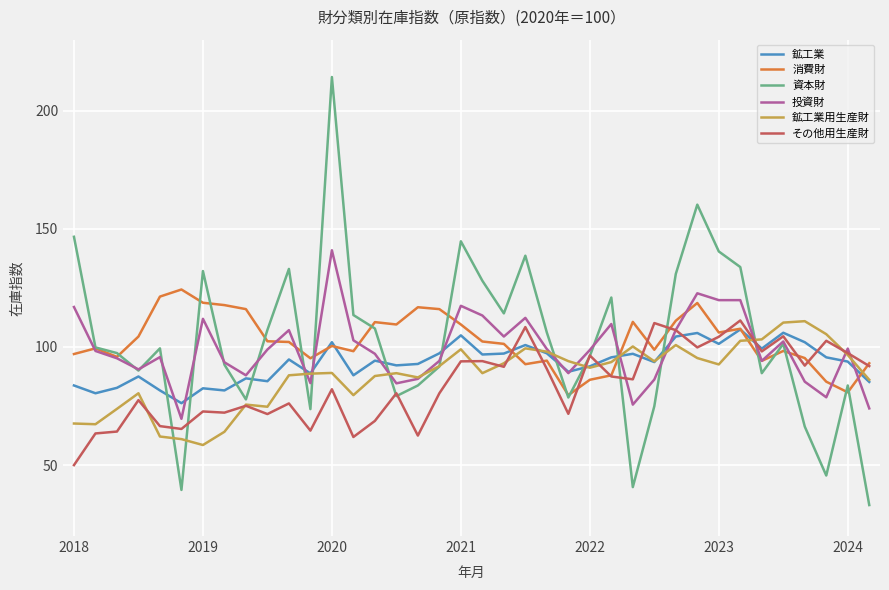

What is the minimum value shown in the chart?

33.1